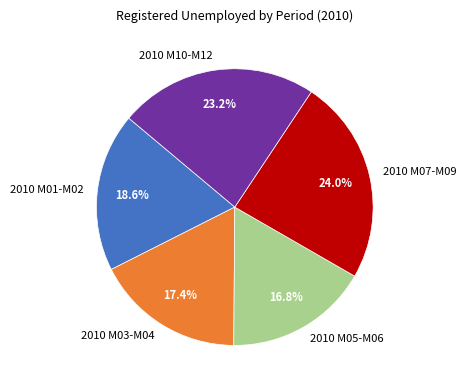

Between 2010 M05-M06 and 2010 M07-M09, which is larger?

2010 M07-M09